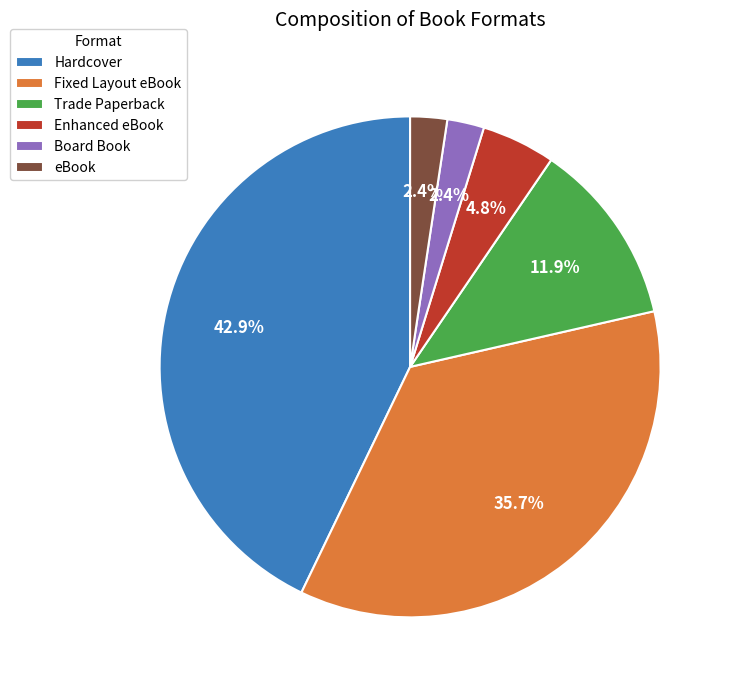

How many segments does this pie chart have?

6